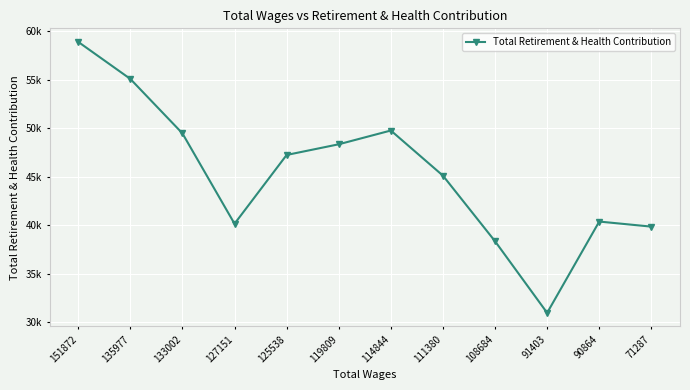

True or false: the data shows 8555 at 90864.

False